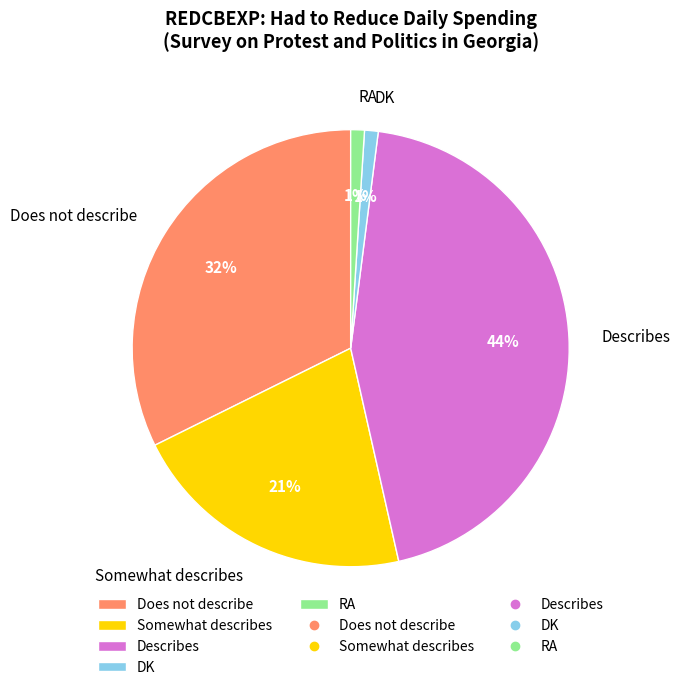

What is the ratio of the value at DK to the value at RA?

1.0